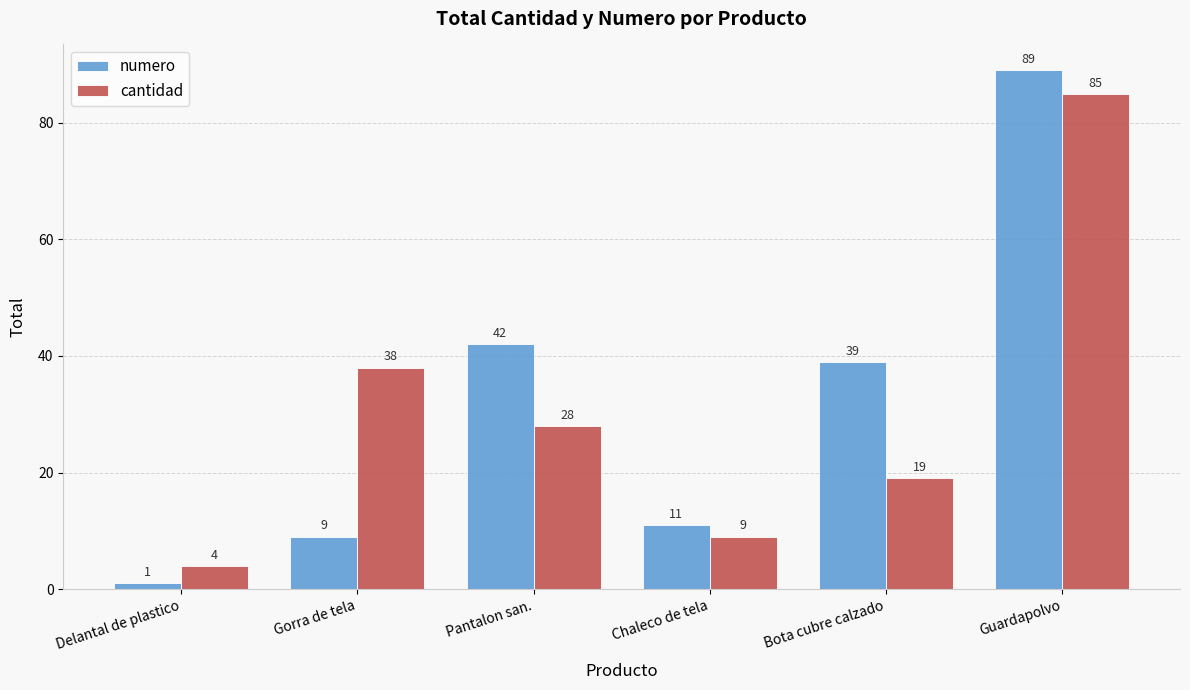

What is the difference between the highest and lowest values at Bota cubre calzado?

20